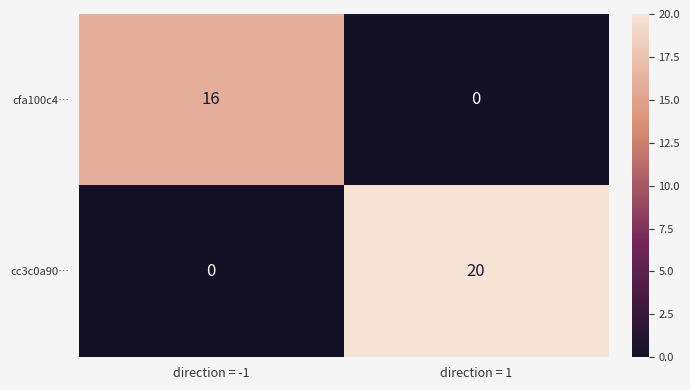

Reading right to left, what are all the values shown in this chart?

cfa100c4…: direction = 1=0	direction = -1=16
cc3c0a90…: direction = 1=20	direction = -1=0